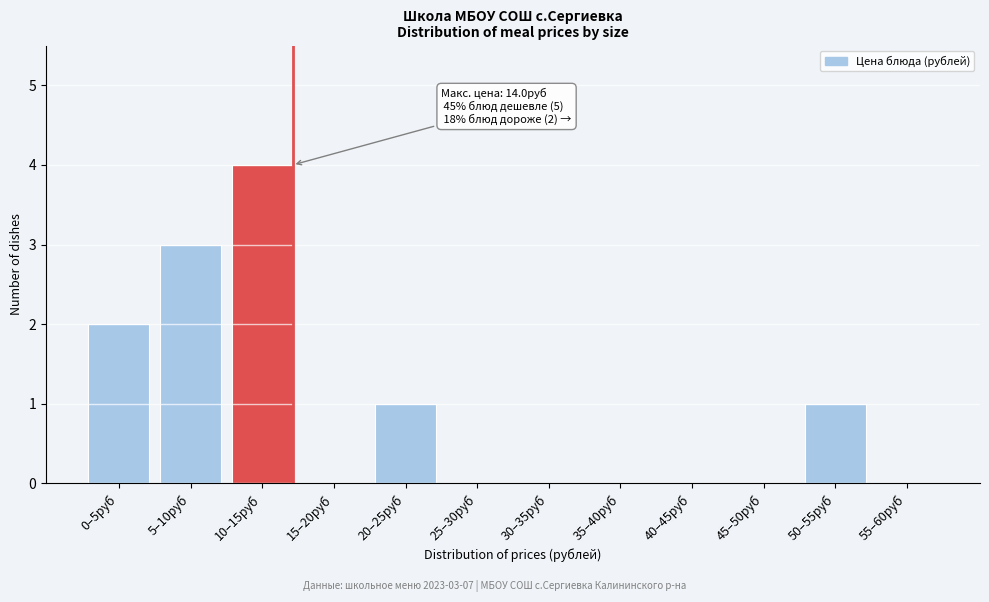

Reading right to left, list all the values displayed in this chart.

55–60руб=0	50–55руб=1	45–50руб=0	40–45руб=0	35–40руб=0	30–35руб=0	25–30руб=0	20–25руб=1	15–20руб=0	10–15руб=4	5–10руб=3	0–5руб=2